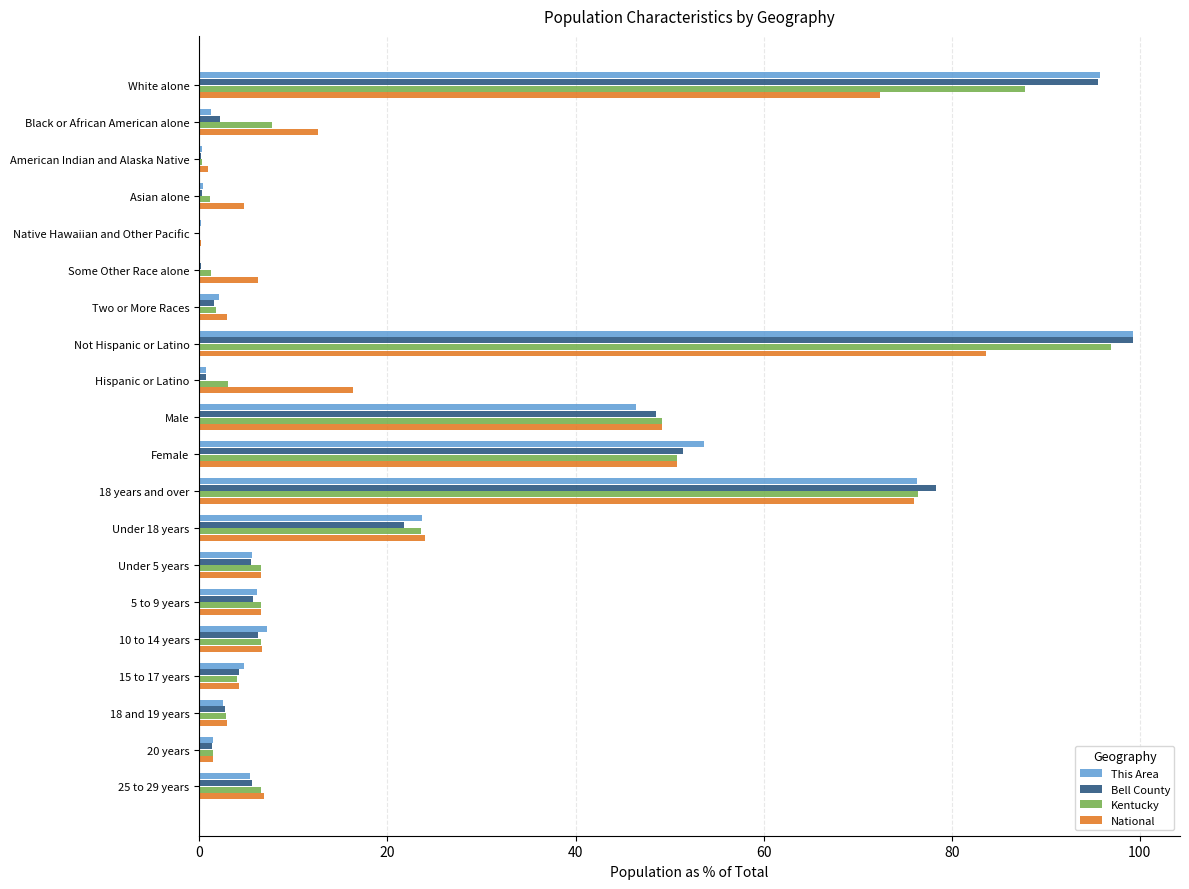

Is it true that National equals 50.8 at Female?

True